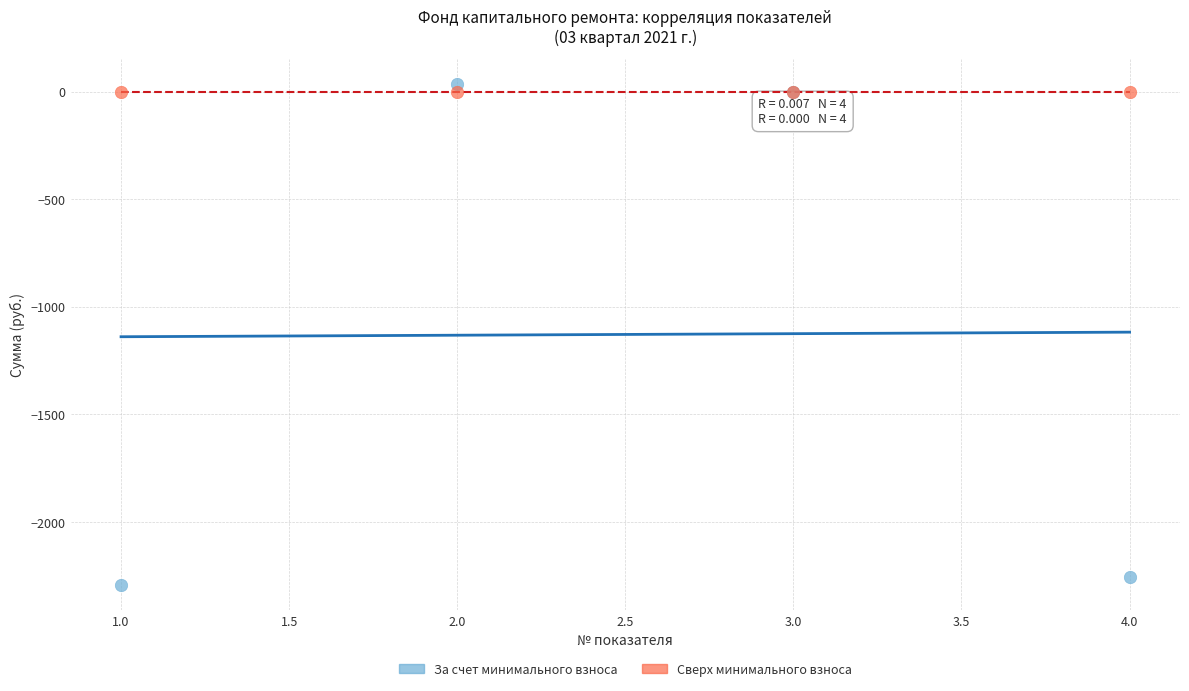

Which series reaches the maximum Y coordinate?

За счет минимального взноса